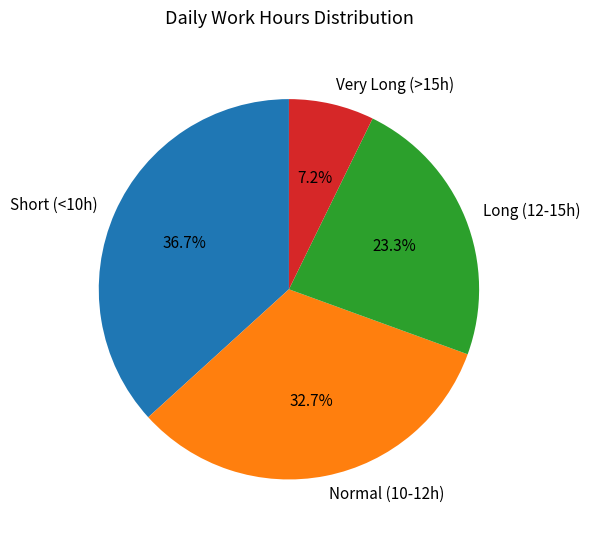

Does Very Long (>15h) represent more than half of the total?

No